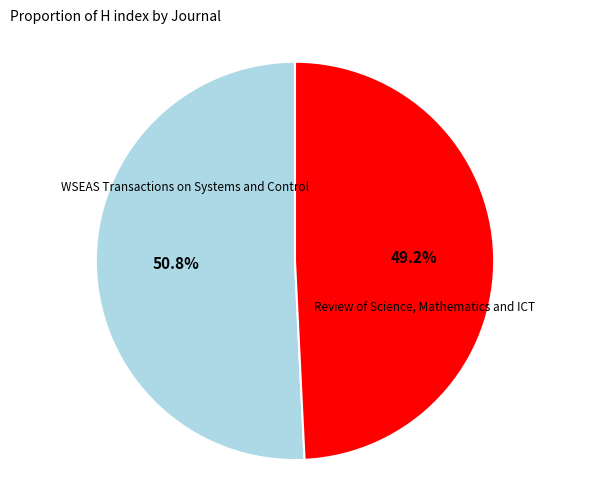

Does any single category account for the majority?

Yes